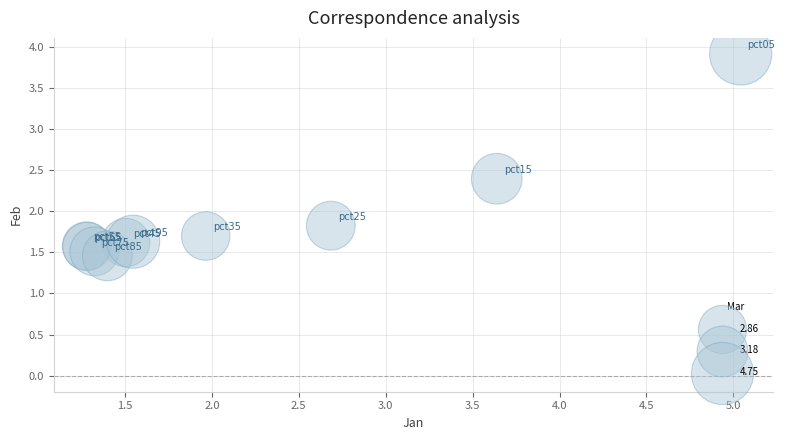

What Y value in the scatter plot is closest to 2?

1.8